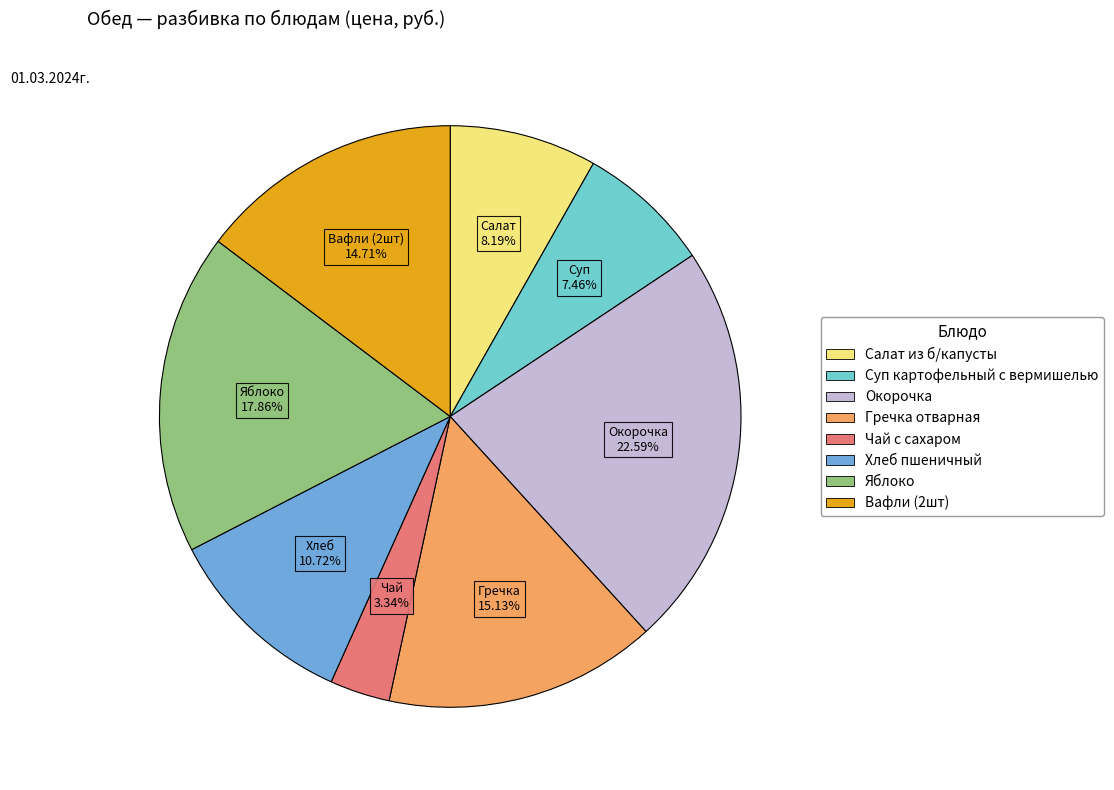

To the nearest percent, what is the difference between the Гречка отварная and Яблоко slice percentages?

3%